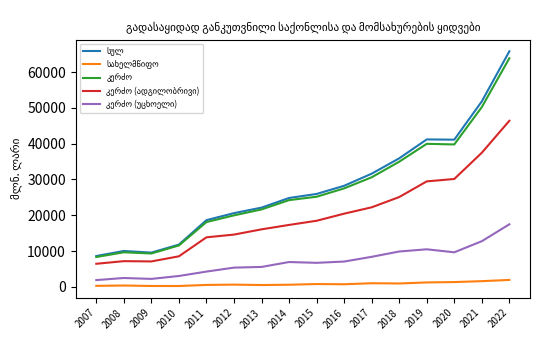

At which category is the sum across all series the highest?

2022